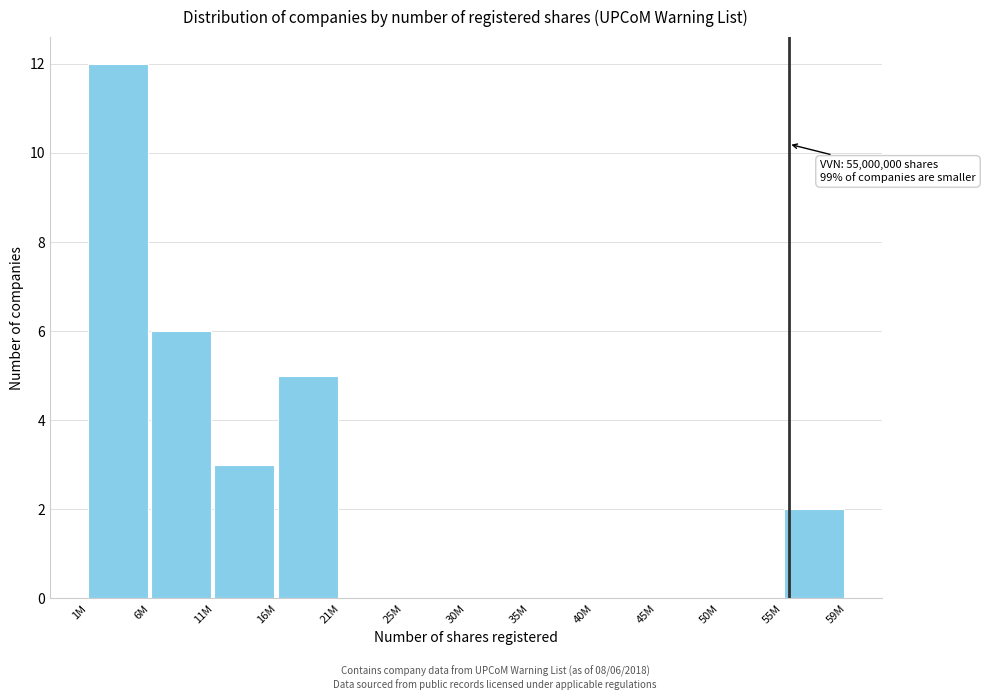

Reading left to right, what are all the values shown in this chart?

1M=12	6M=6	11M=3	16M=5	21M=0	25M=0	30M=0	35M=0	40M=0	45M=0	50M=0	55M=2